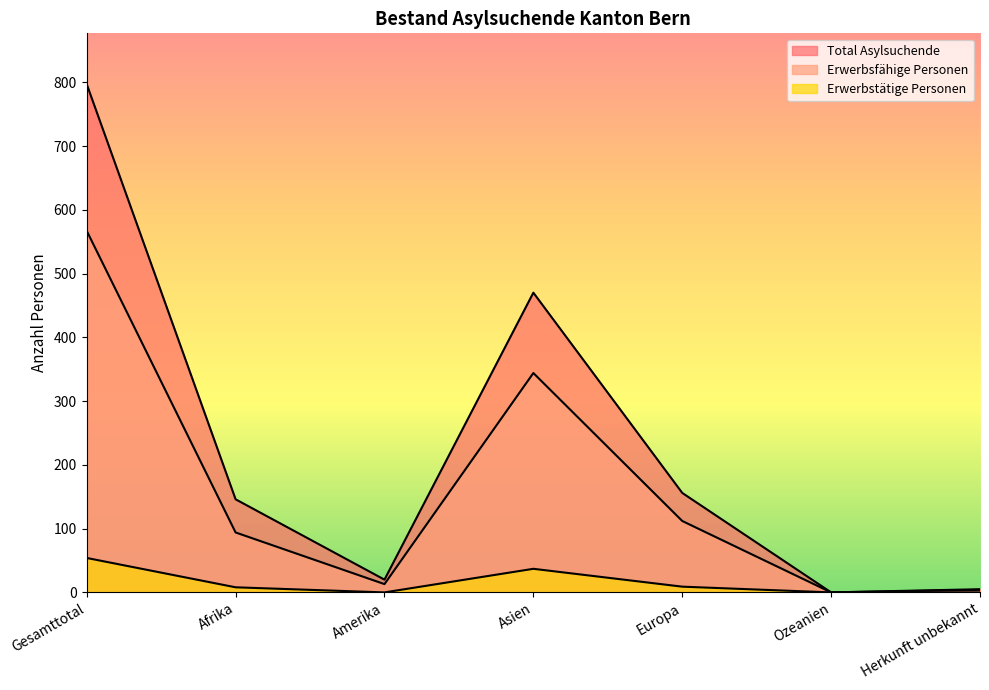

At which category is the sum across all series the highest?

Gesamttotal